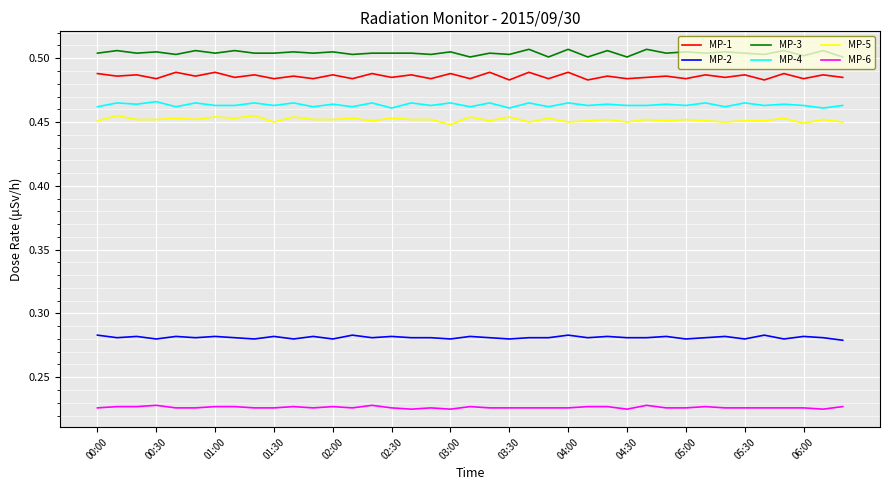

Which series has the largest total across all categories?

MP-3